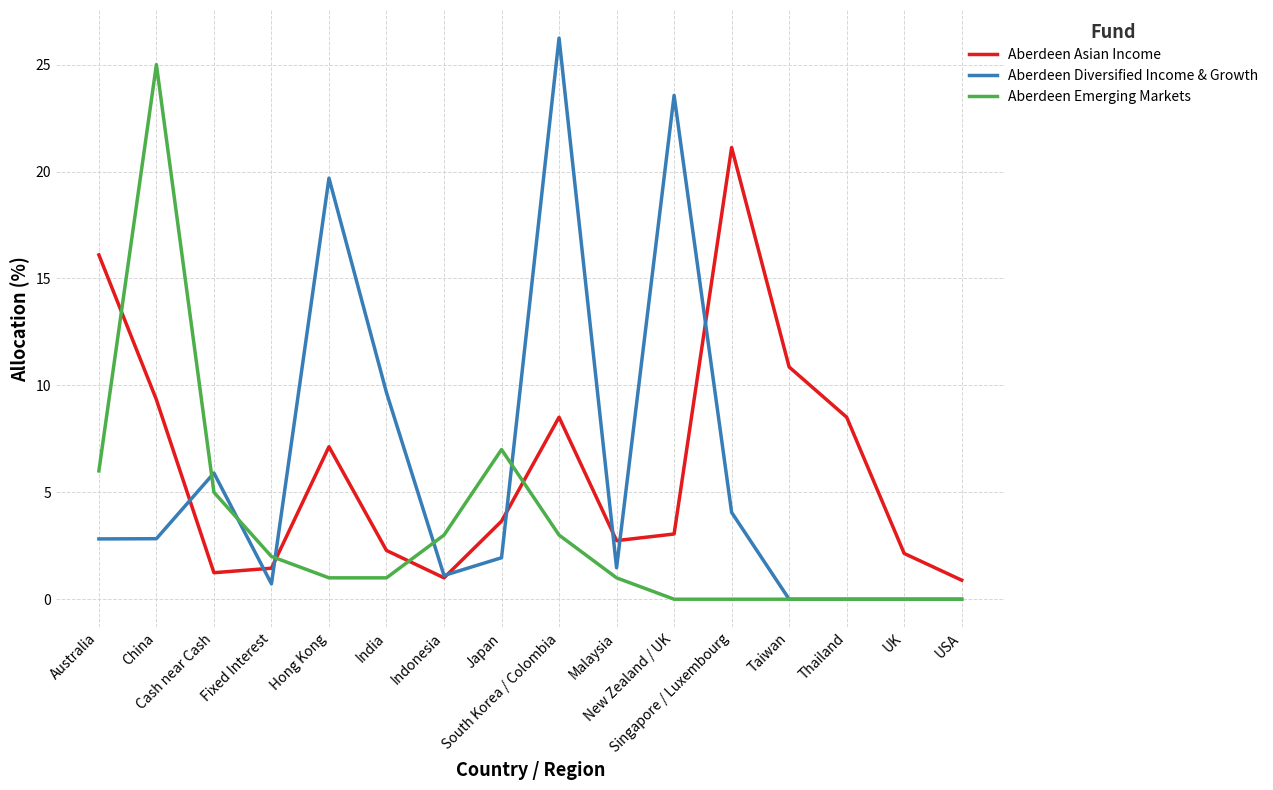

Rank the series by their maximum value, from highest to lowest.

Aberdeen Diversified Income & Growth, Aberdeen Emerging Markets, Aberdeen Asian Income